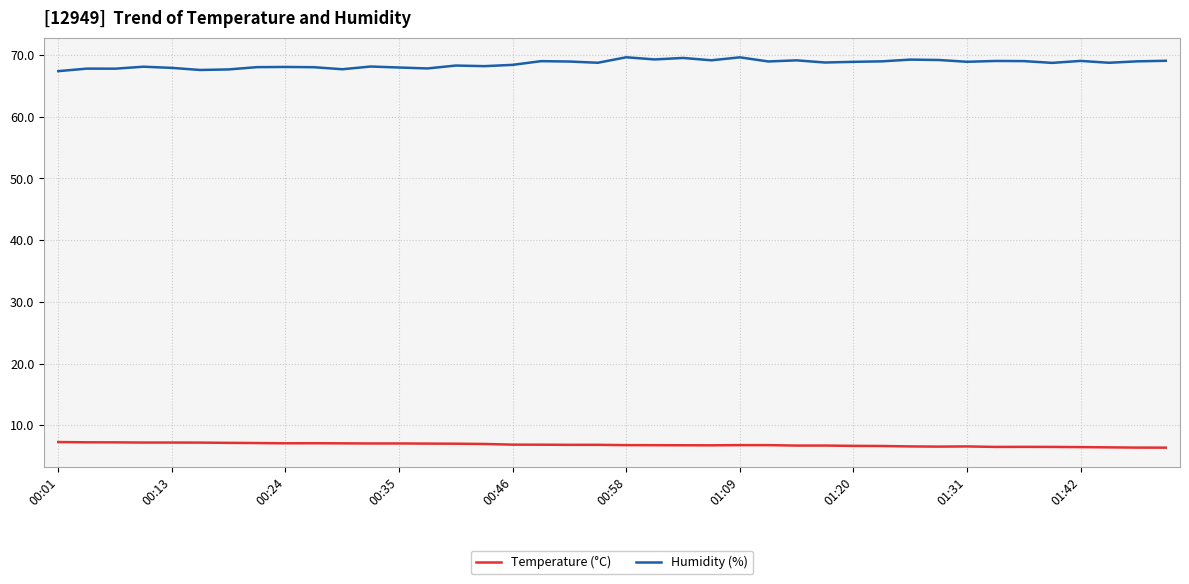

List the series in order of their overall mean, lowest first.

Temperature (°C), Humidity (%)